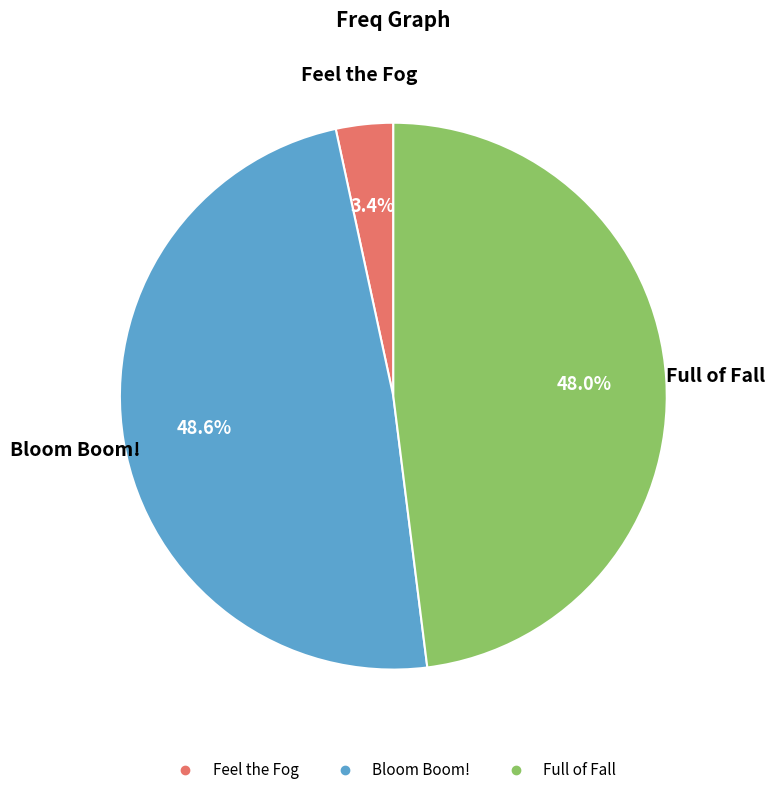

What percentage do Feel the Fog and Full of Fall together represent?

51.4%